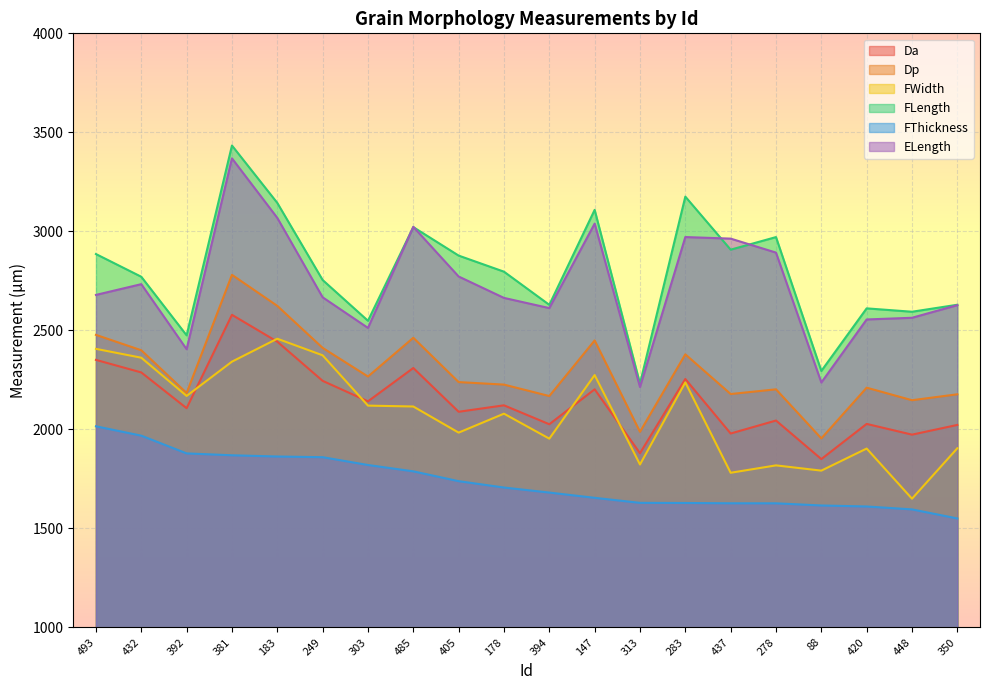

Between 249 and 88, which series saw the biggest shift?

FWidth